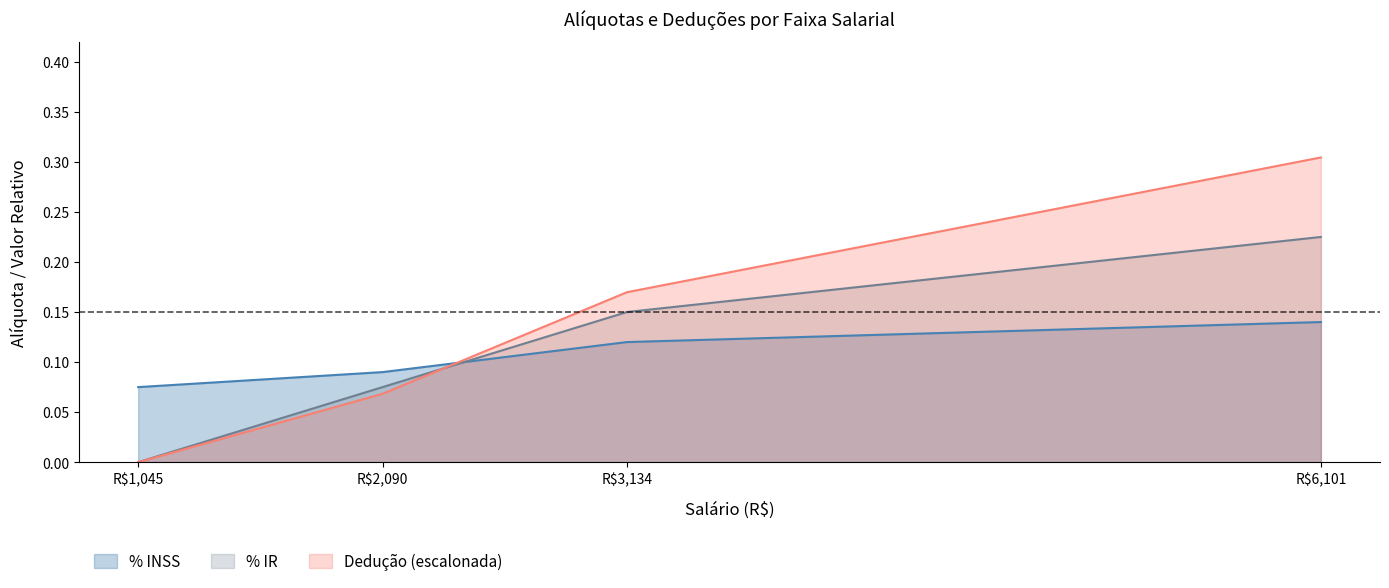

At which category is the sum across all series the highest?

R$6,101